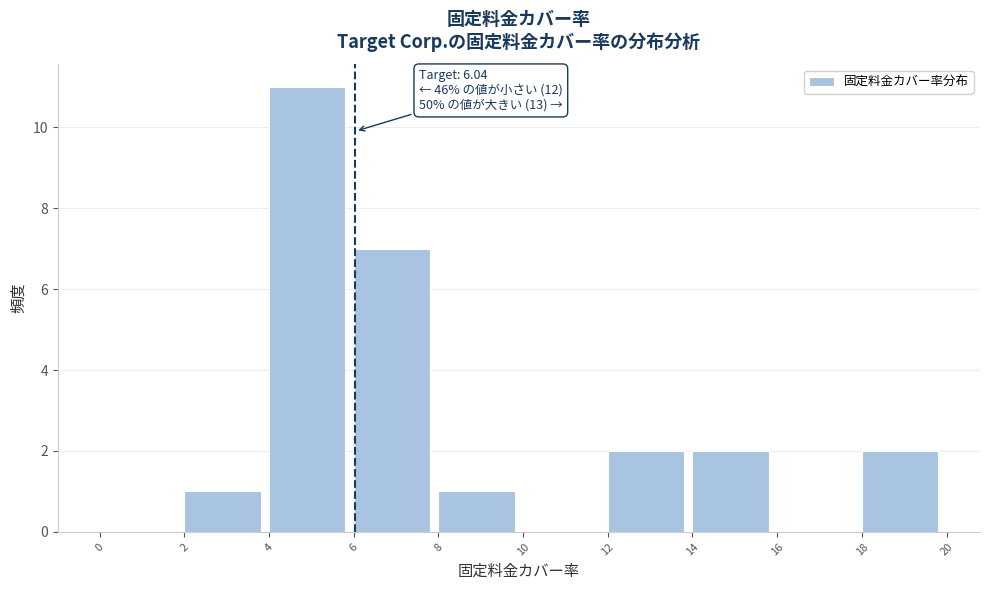

Which range on the x-axis has the tallest bar?

4 to 6